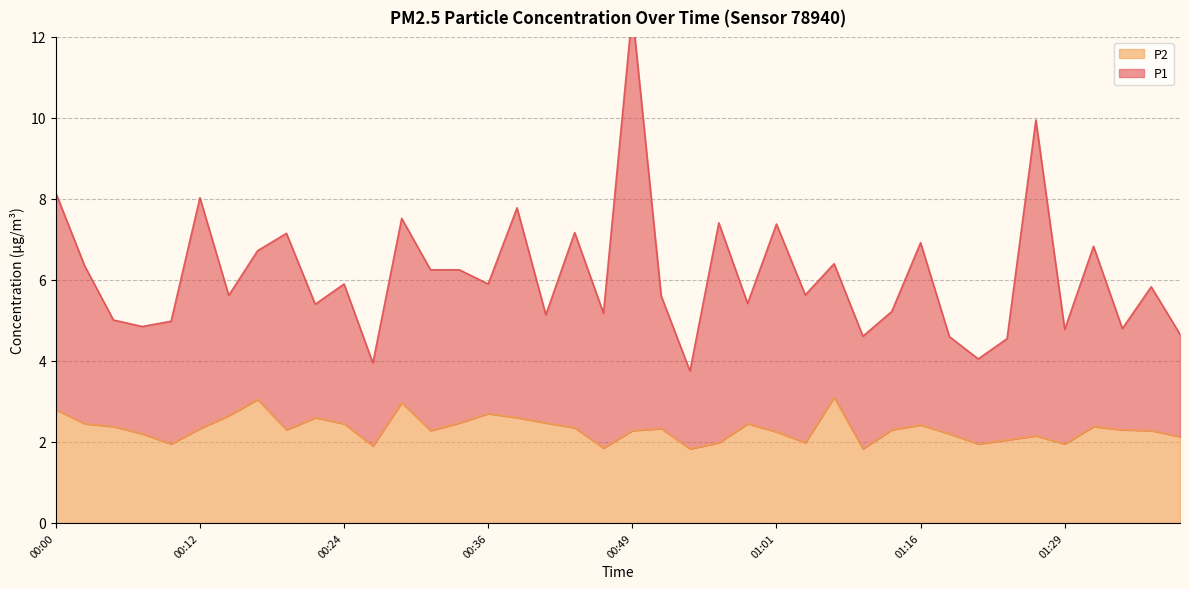

Which series has the largest range (max minus min)?

P1